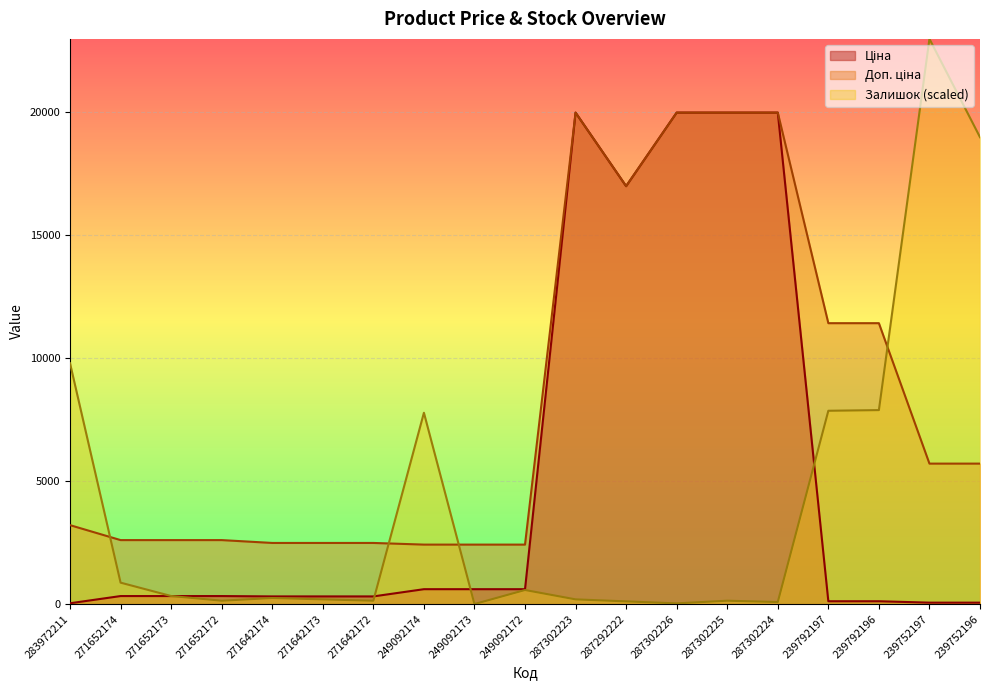

Which series has the largest total across all categories?

Доп. ціна